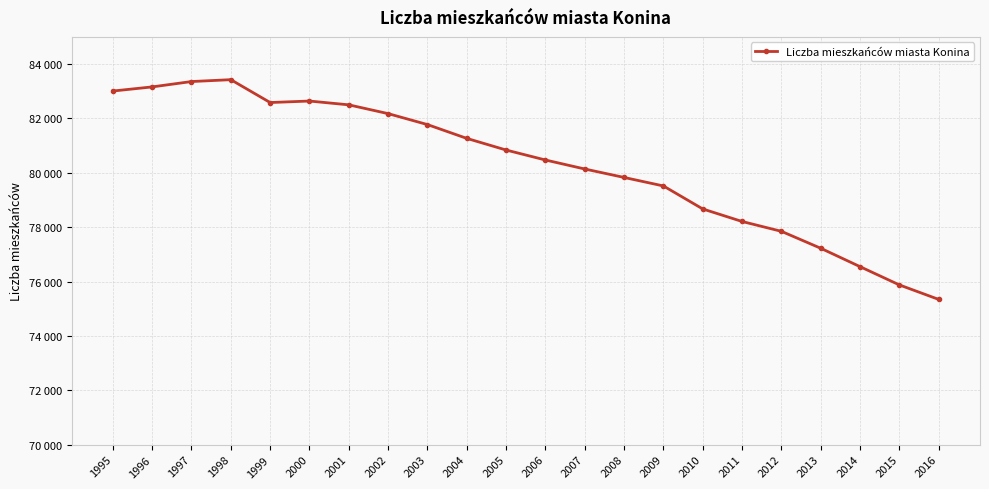

How many lines are shown in the chart?

1